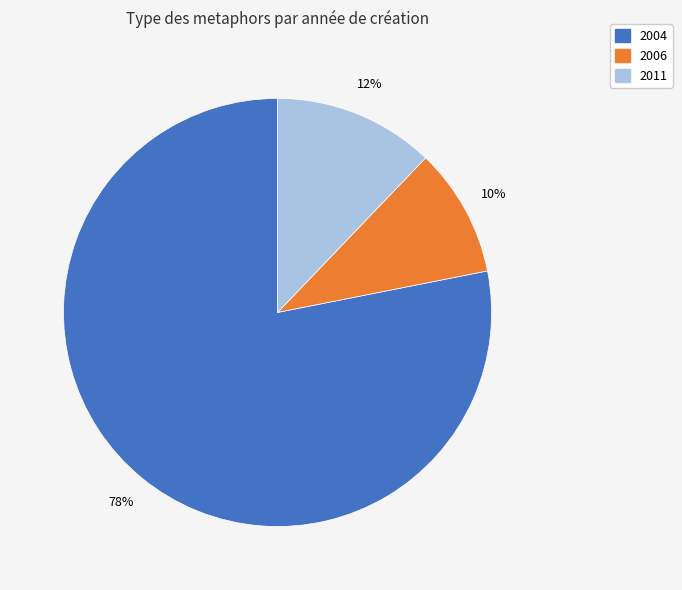

Is there a majority slice in this chart?

Yes